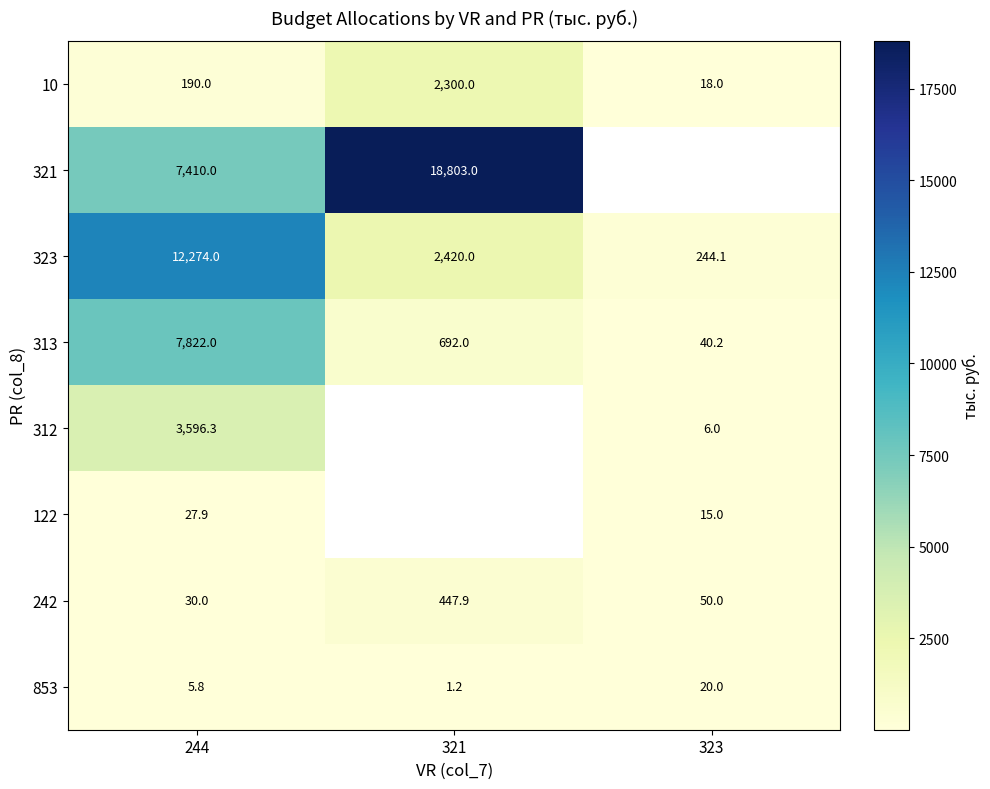

Rank the series at 244 from lowest to highest value.

853, 122, 242, 10, 312, 321, 313, 323